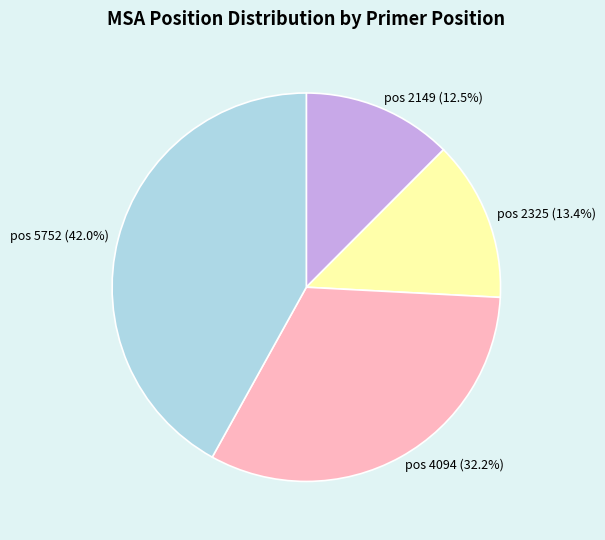

Between pos 5752 and pos 2149, which is larger?

pos 5752